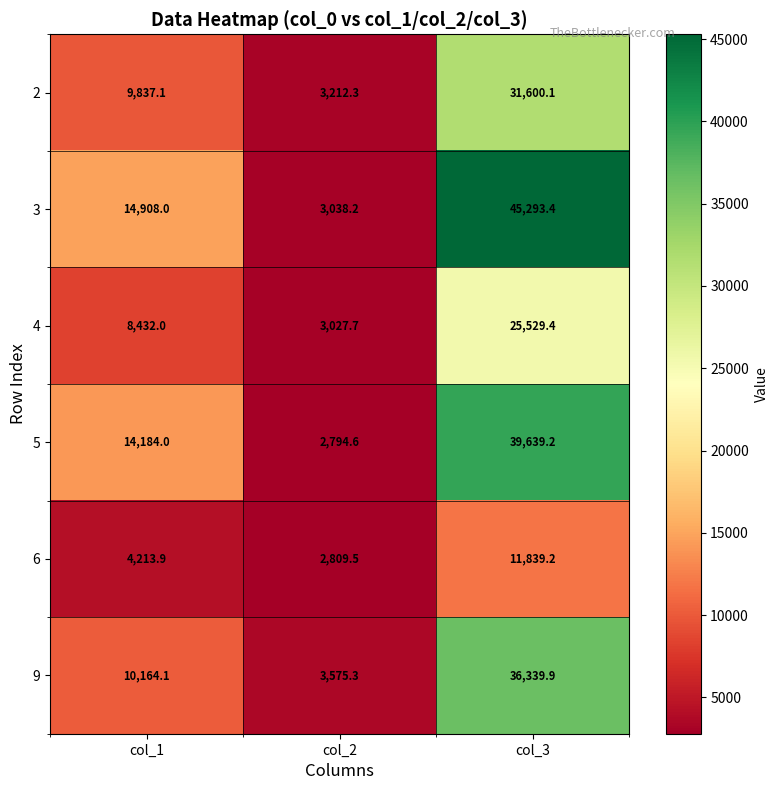

What is the spread (max minus min) of values at col_1?

10694.1